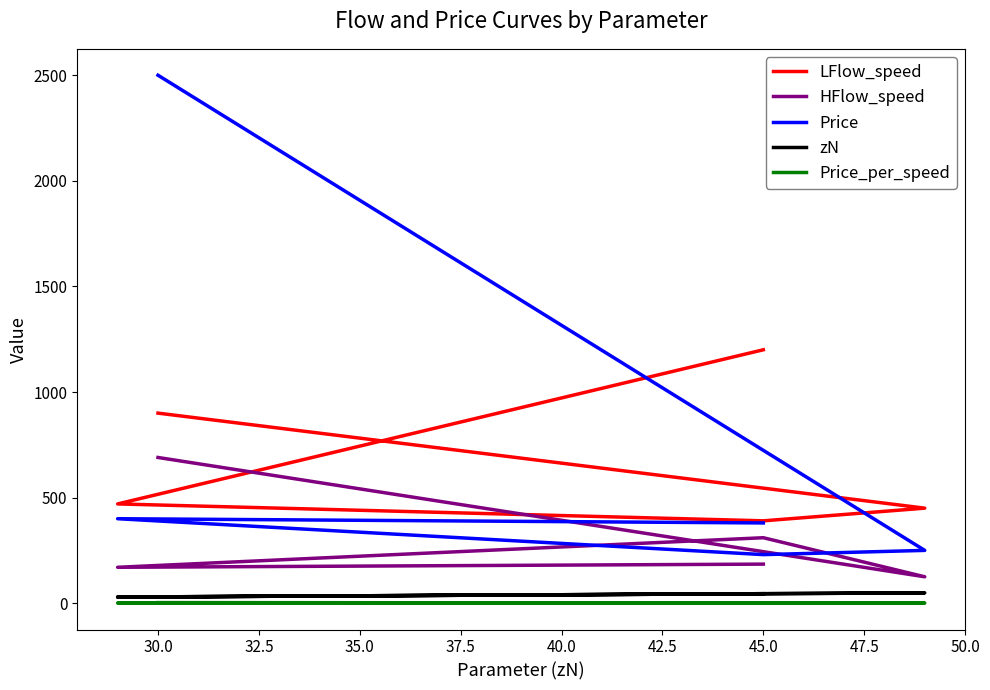

True or false: zN has more than 0 interior local peaks.

True